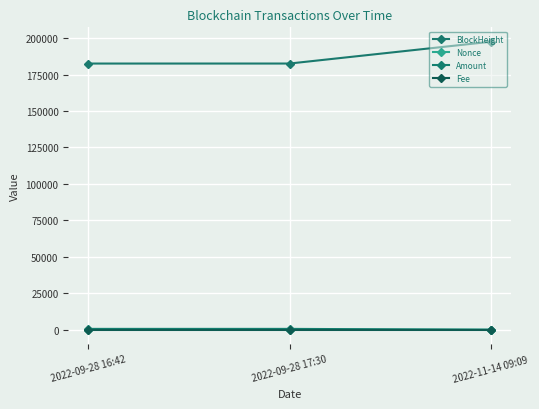

List the series in order of their peak value, lowest first.

Fee, Nonce, Amount, BlockHeight